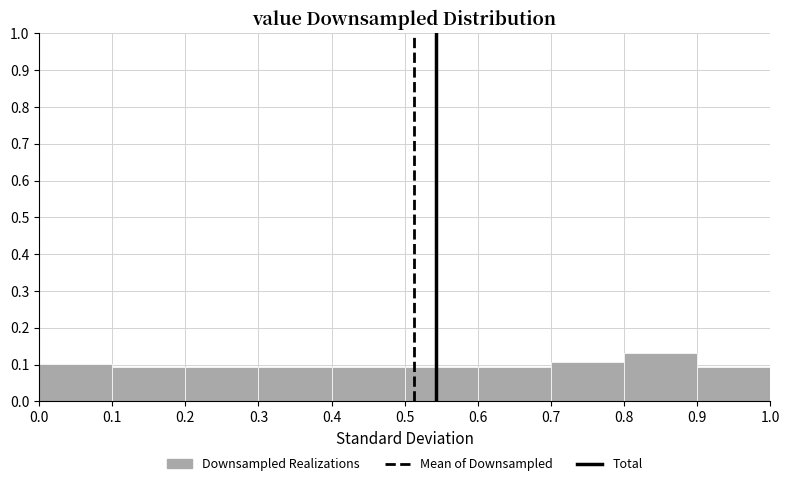

What is the height of the bar covering 0.1 to 0.2 on the x-axis? The values are not printed on the chart, so give them approximately, as read against the axis.

0.09